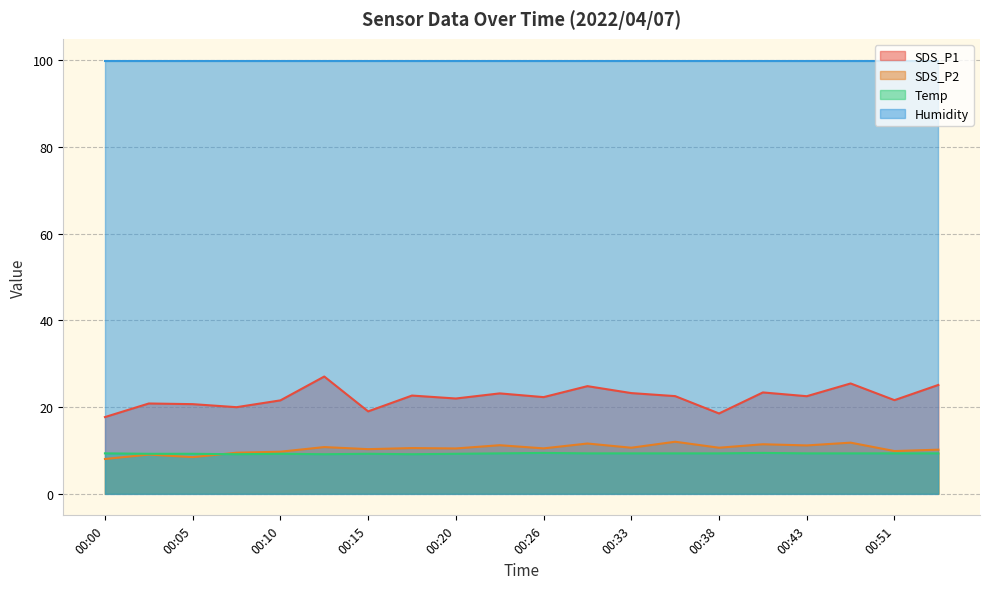

At which label is Temp closest to 9?

00:07